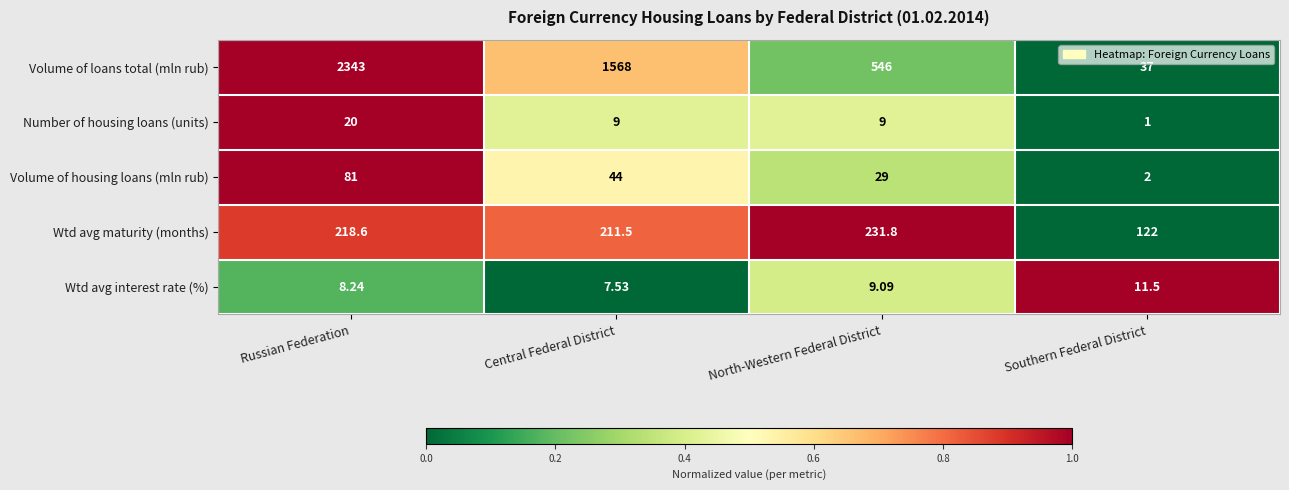

At which category is the sum across all series the highest?

Russian Federation